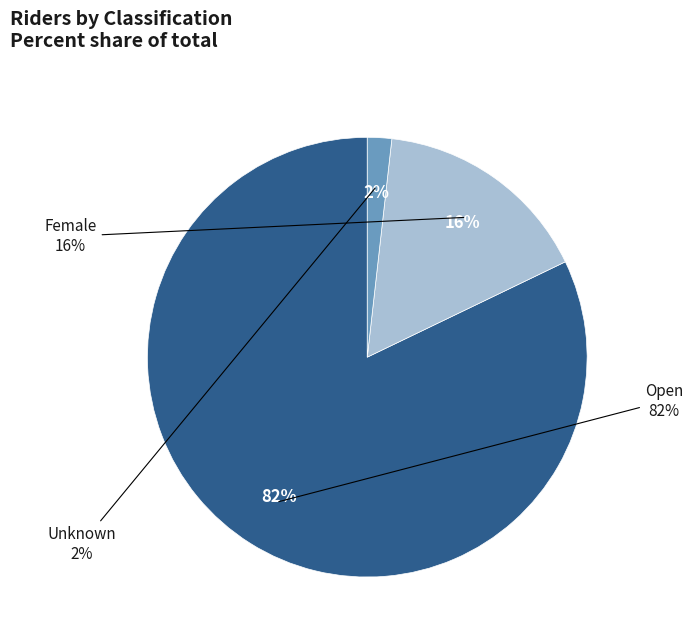

Combined, do Open and Unknown account for over 50%?

Yes